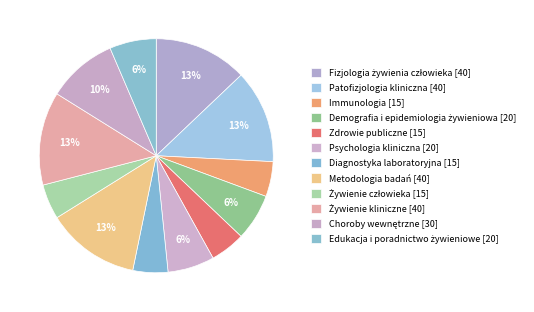

Count the number of slices in the pie.

12